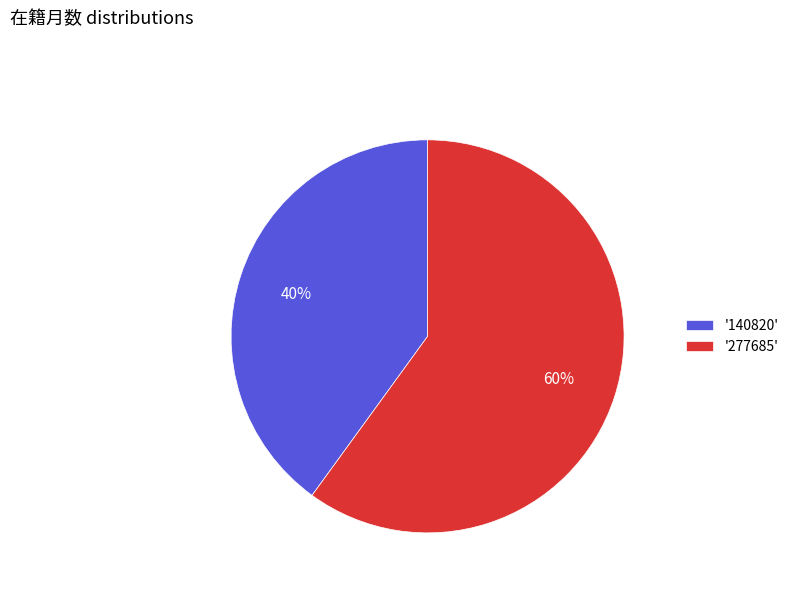

To the nearest percent, what is the average slice percentage?

50%